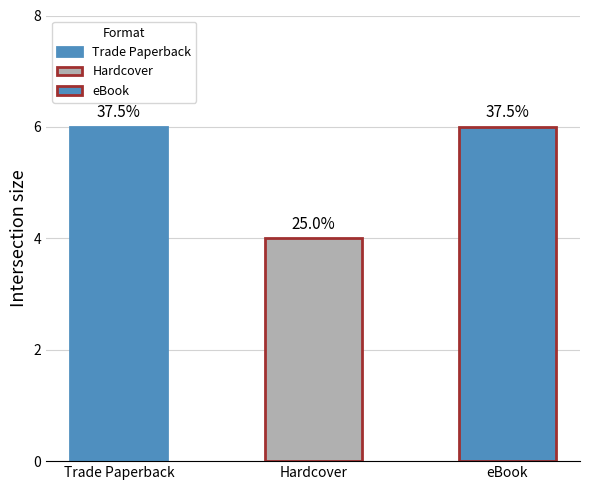

What is the change in value from Trade Paperback to Hardcover?

-2